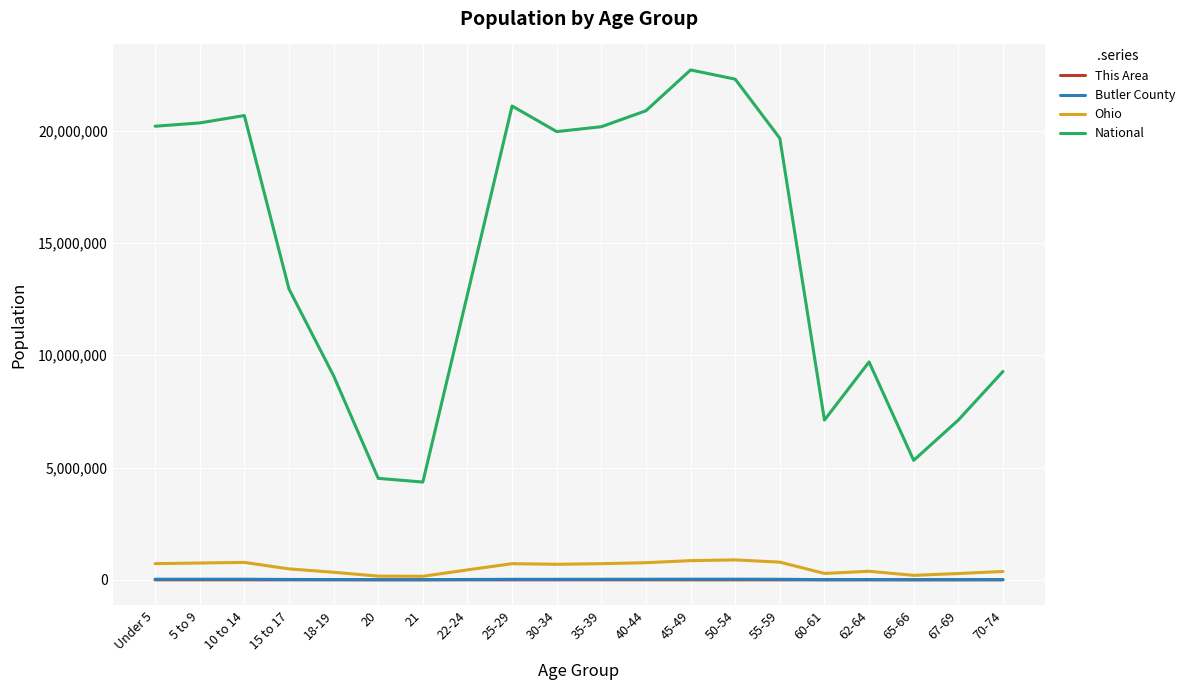

What is the difference between the maximum and minimum values in the National series?

18354297